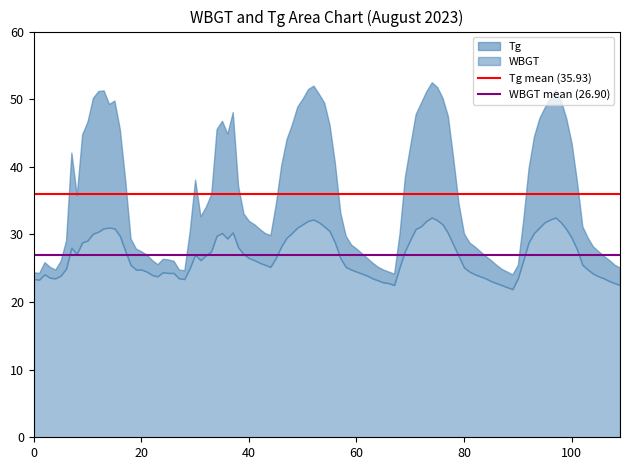

What is the difference between the maximum and minimum values in the WBGT series?

10.6